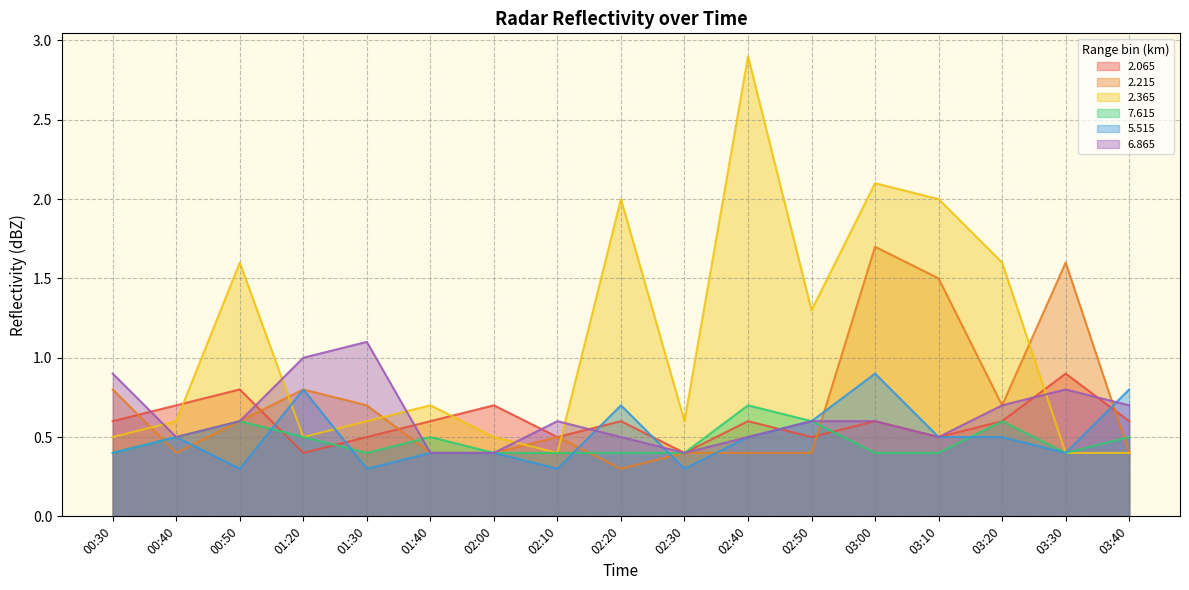

What is the difference between the maximum and minimum values in the 2.065 series?

0.5